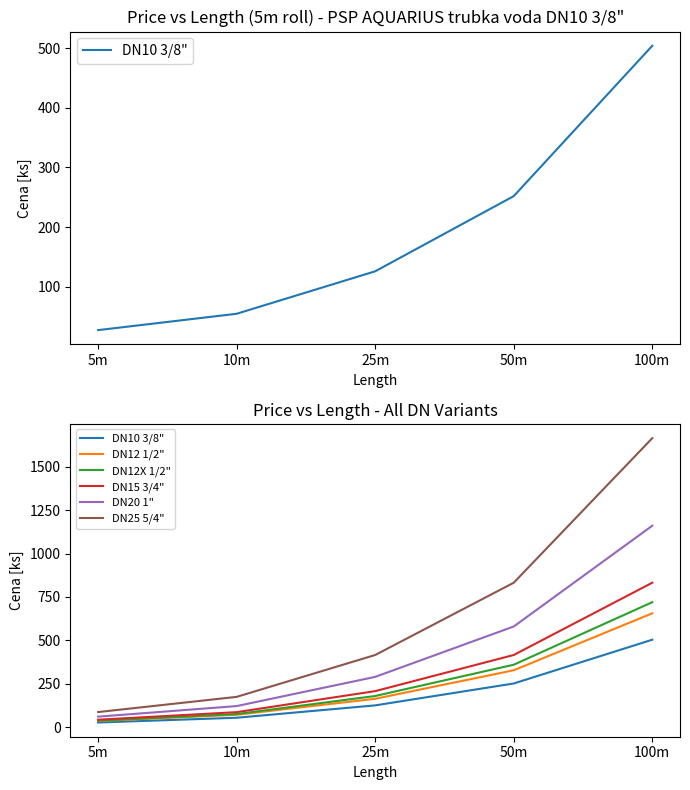

What is the value of the DN10 3/8" point at the 3rd from the left?

126.0